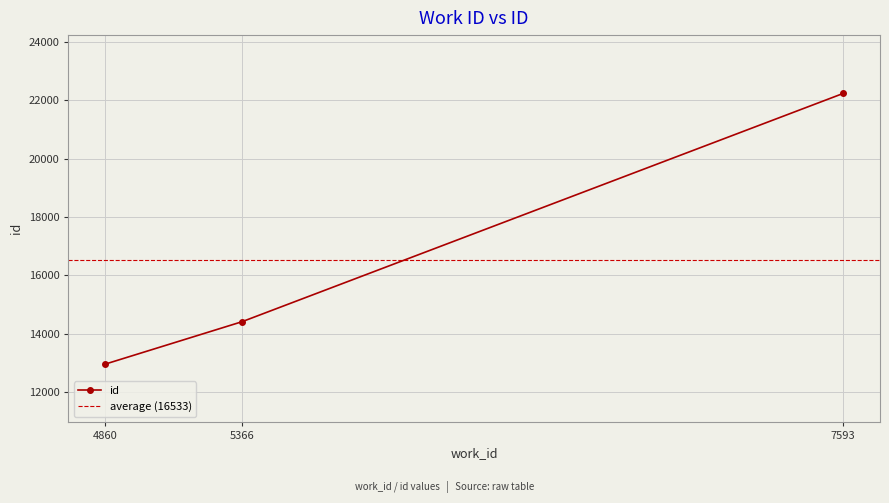

What is the value of the 1st point from the left?

12957